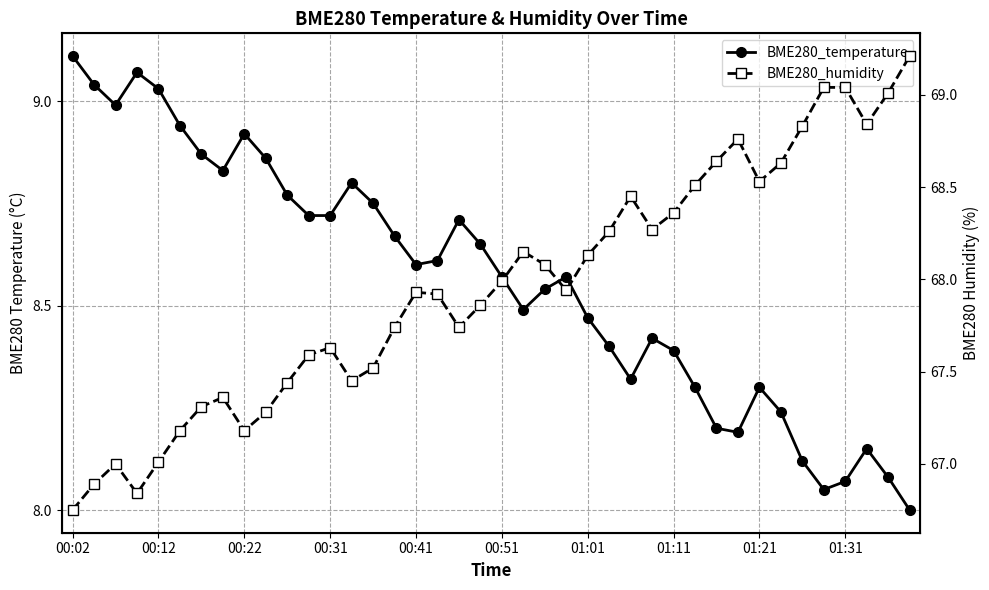

How many data points does each series have?

40